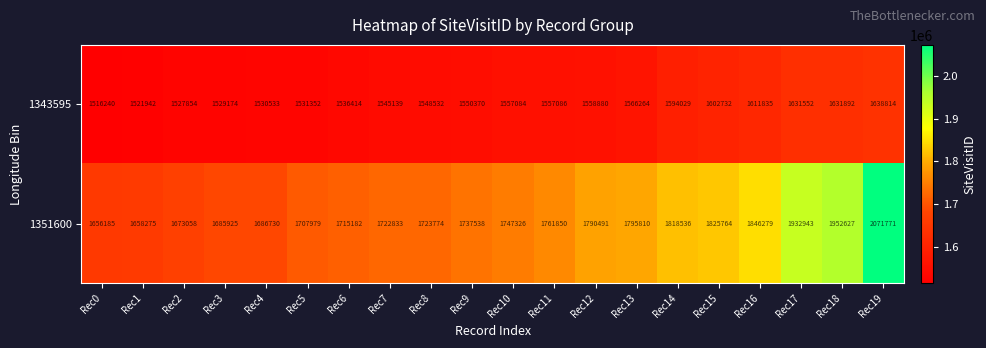

What is the minimum value for 1343595?

1516240